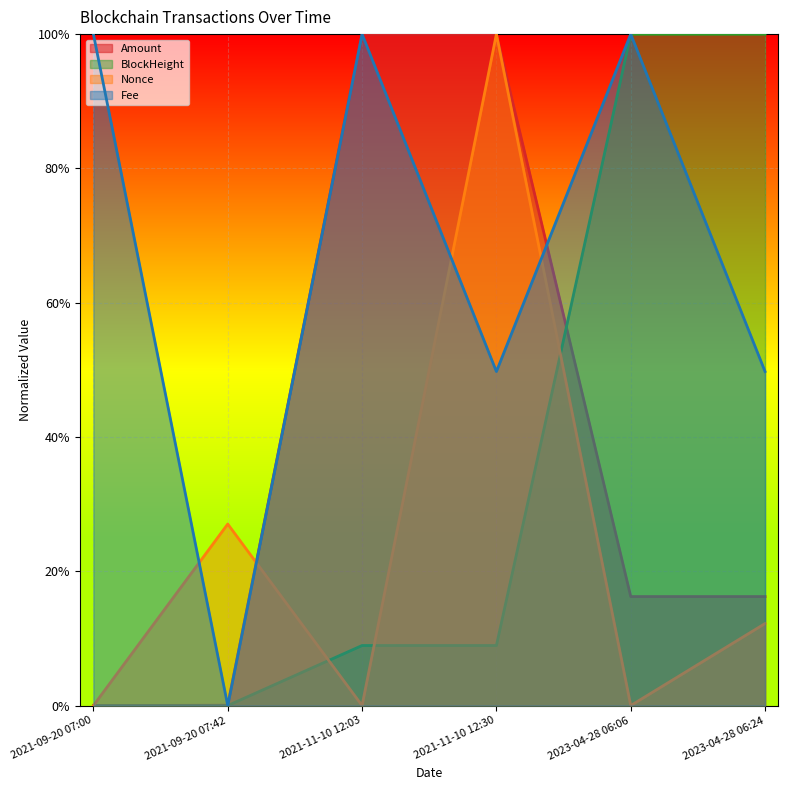

Which series has the largest total across all categories?

Fee